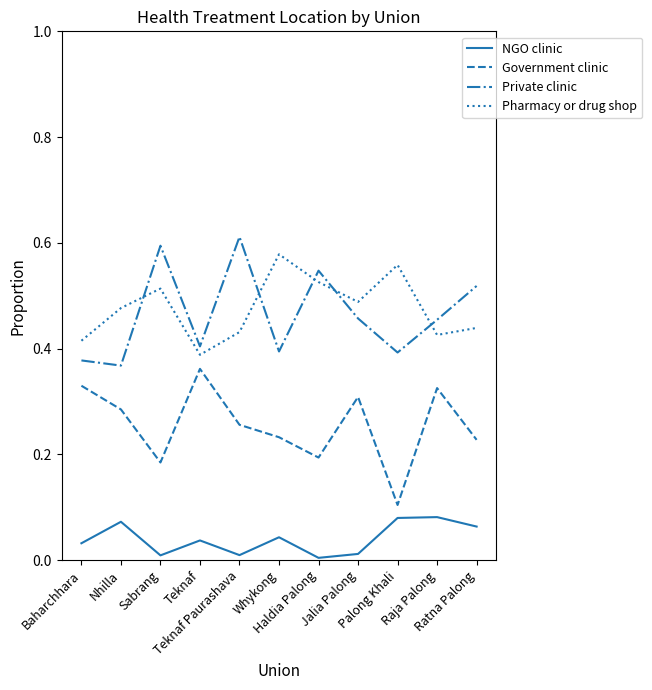

At which label is Private clinic closest to 0?

Nhilla